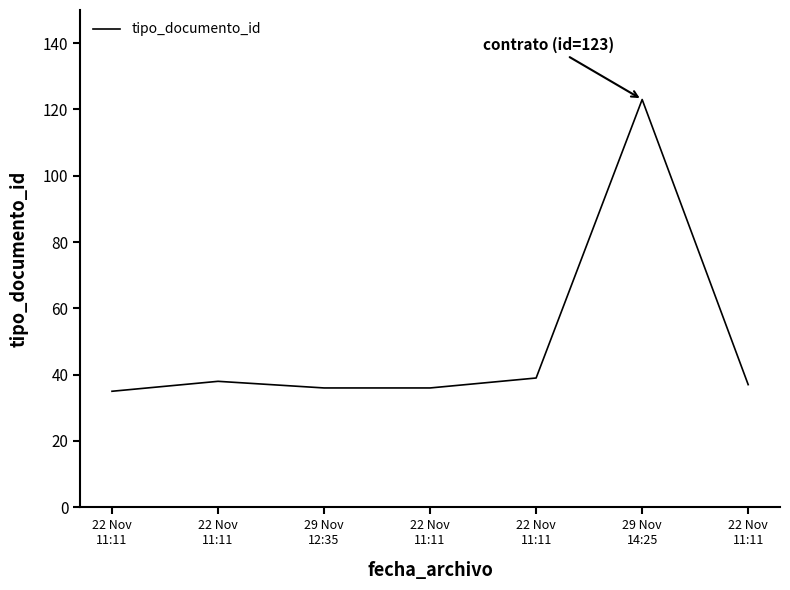

How many distinct data groups are displayed?

1